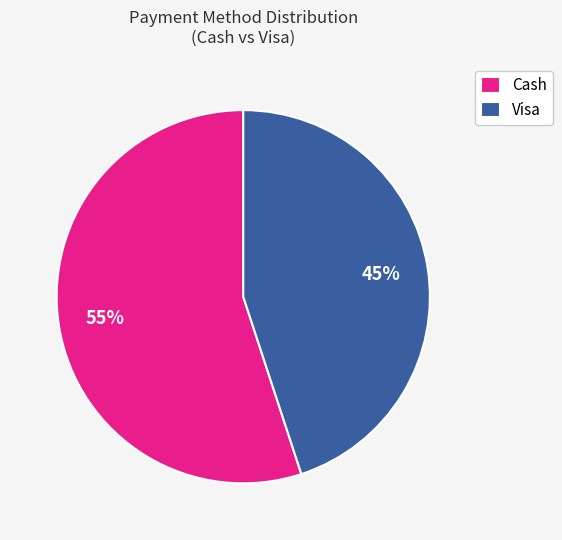

Does any single category account for the majority?

Yes